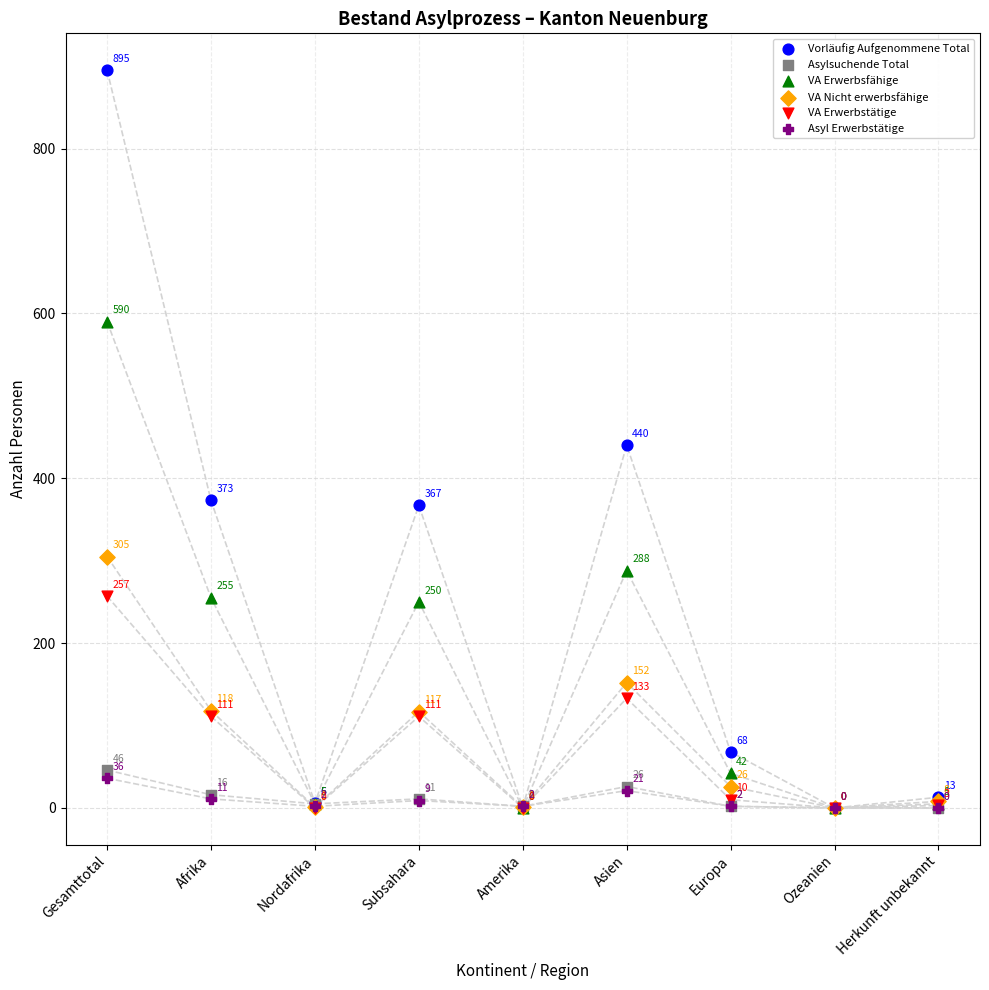

What are all the series names shown in the legend?

Vorläufig Aufgenommene Total, Asylsuchende Total, VA Erwerbsfähige, VA Nicht erwerbsfähige, VA Erwerbstätige, Asyl Erwerbstätige